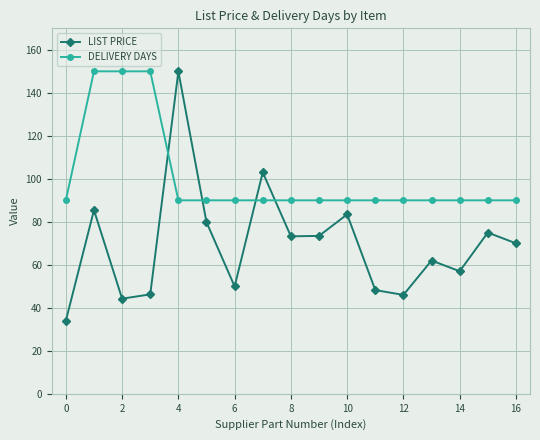

At how many categories does at least one series exceed 97?

5